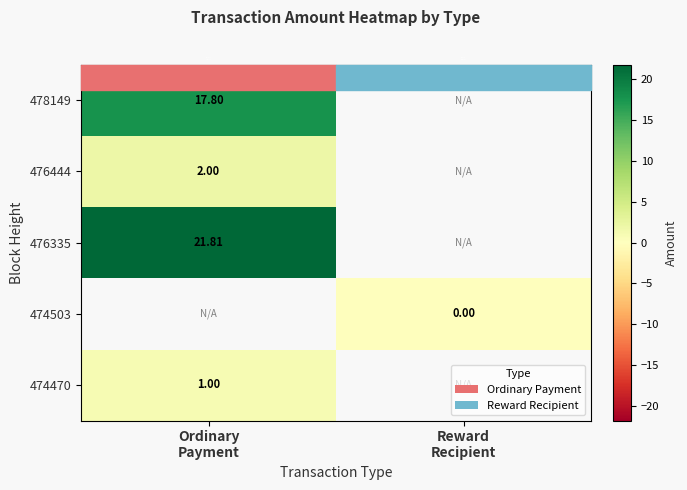

What is the highest value of the 478149 series?

17.8